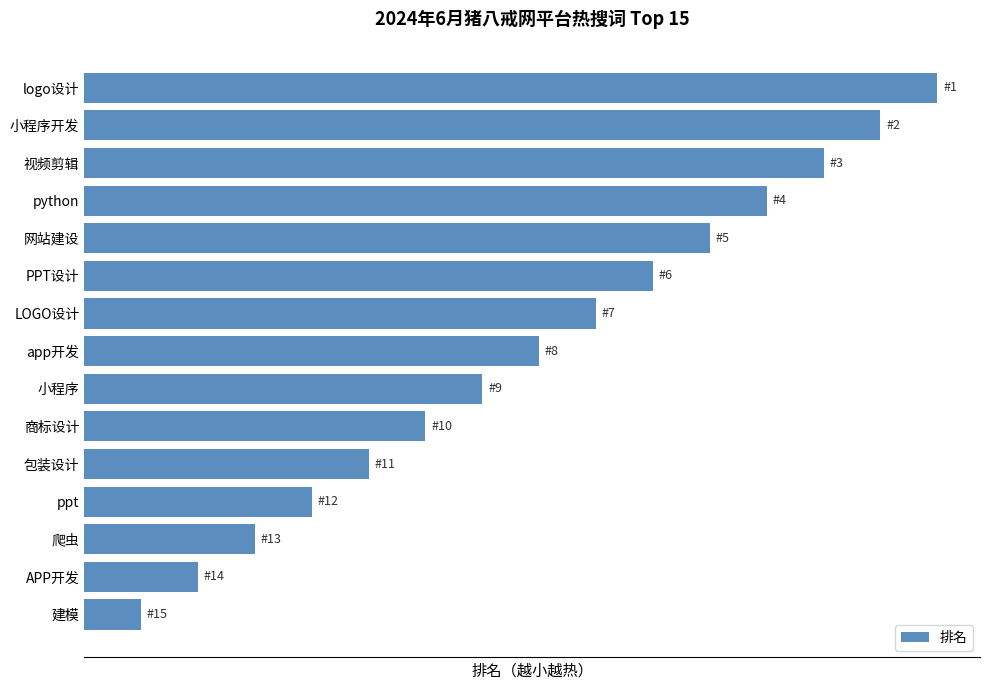

What is the maximum value shown in the chart?

15